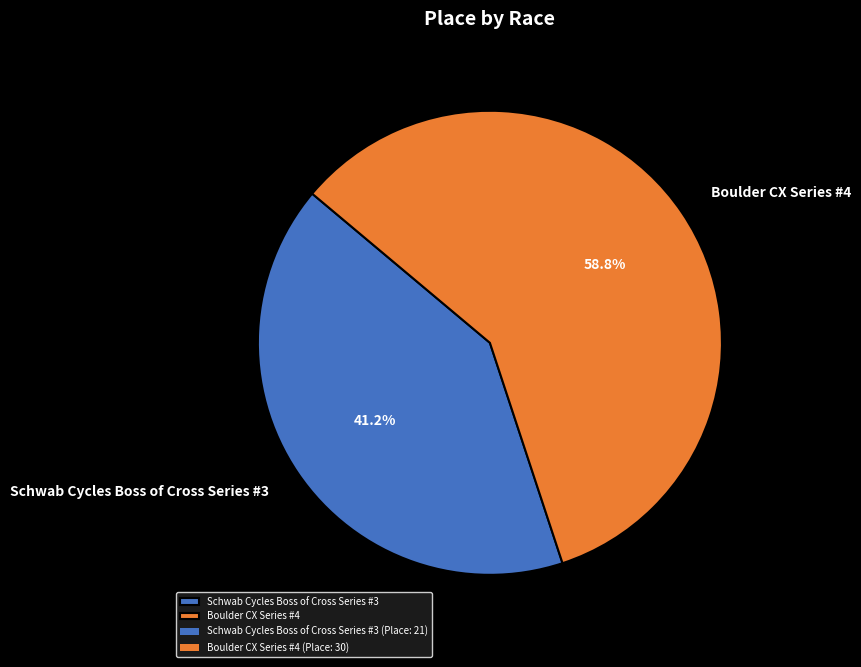

What percentage is the Boulder CX Series #4 slice, to the nearest percent?

59%